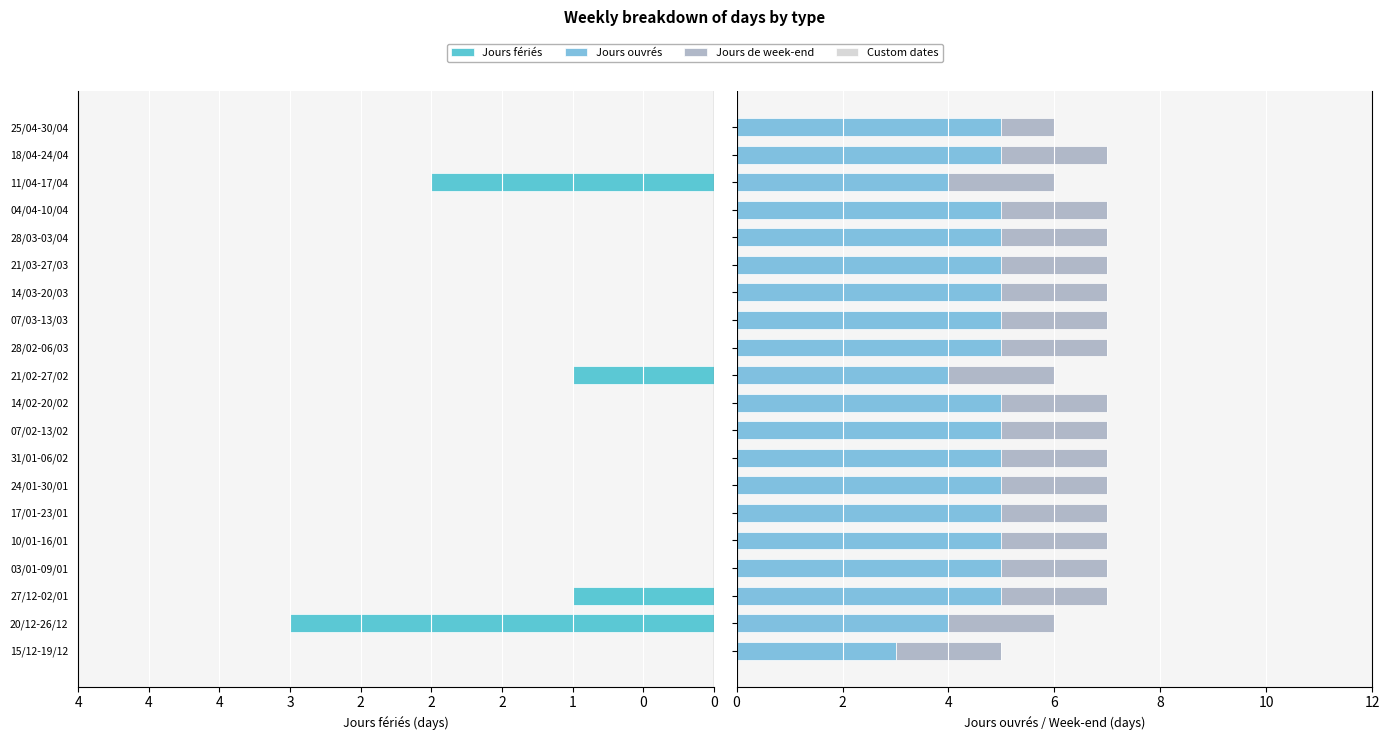

Between 10 and 12, which series saw the biggest shift?

Jours fériés